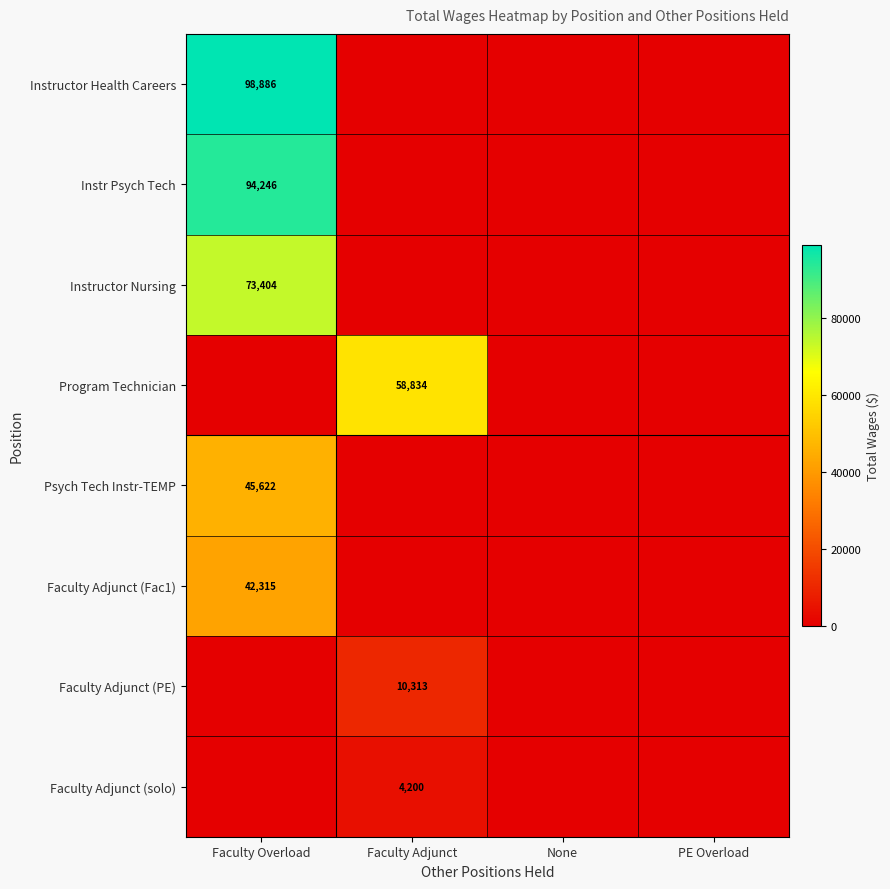

The value of Psych Tech Instr-TEMP at Faculty Overload is 80145. True or false?

False